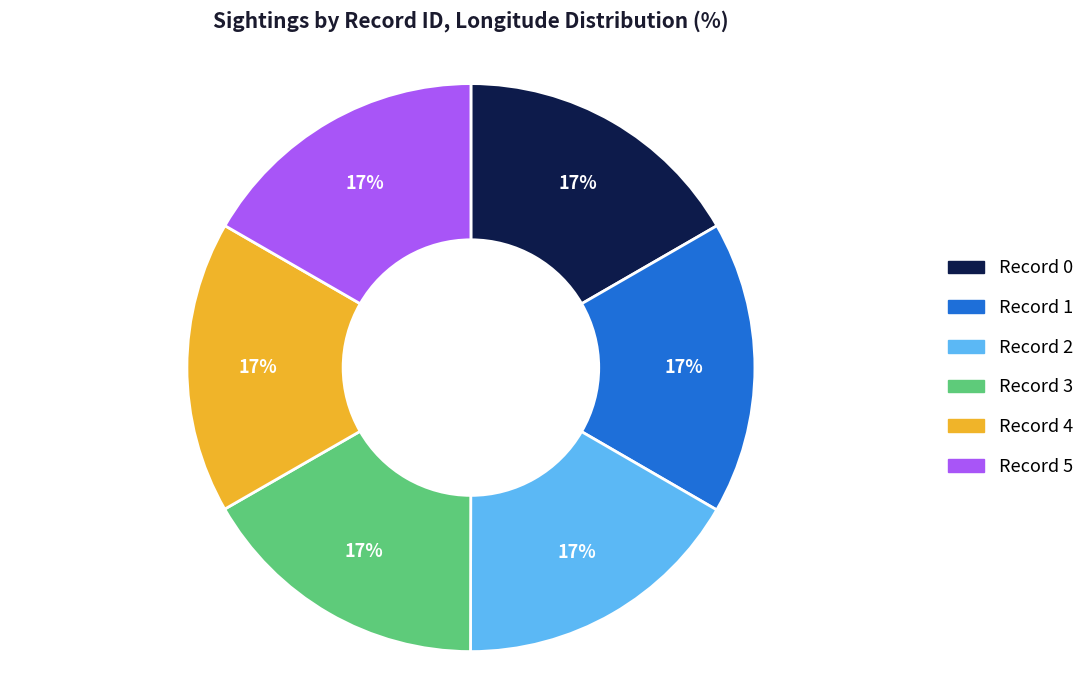

Does any single category account for the majority?

No